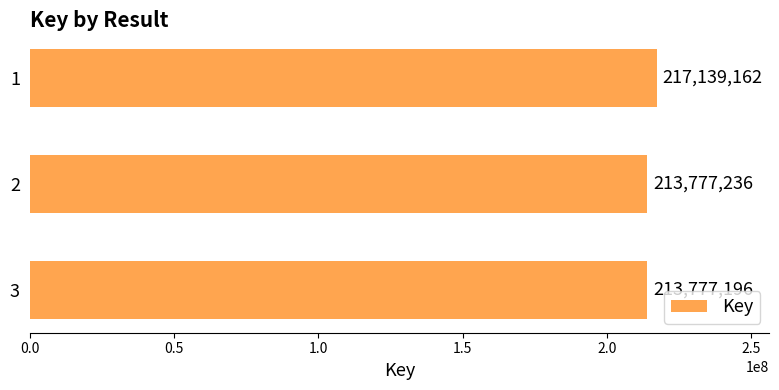

Rank the categories by value from lowest to highest.

3, 2, 1